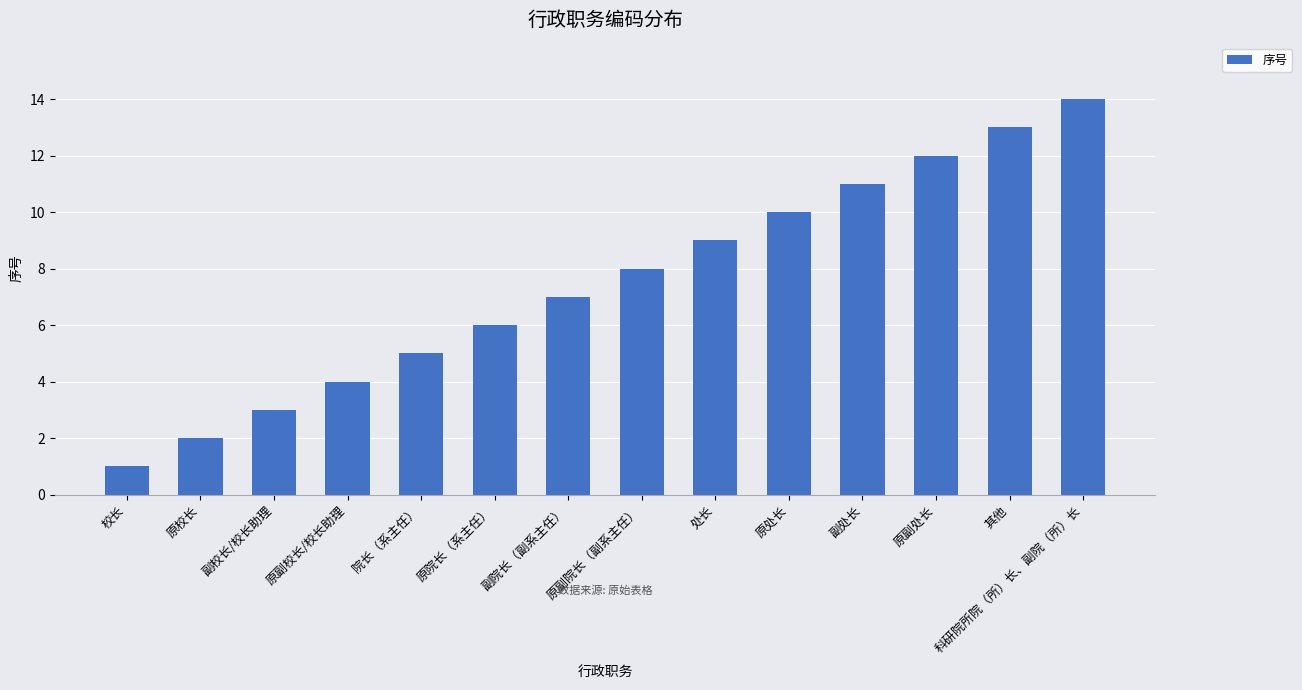

Rank the categories by value from lowest to highest.

校长, 原校长, 副校长/校长助理, 原副校长/校长助理, 院长（系主任）, 原院长（系主任）, 副院长（副系主任）, 原副院长（副系主任）, 处长, 原处长, 副处长, 原副处长, 其他, 科研院所院（所）长、副院（所）长